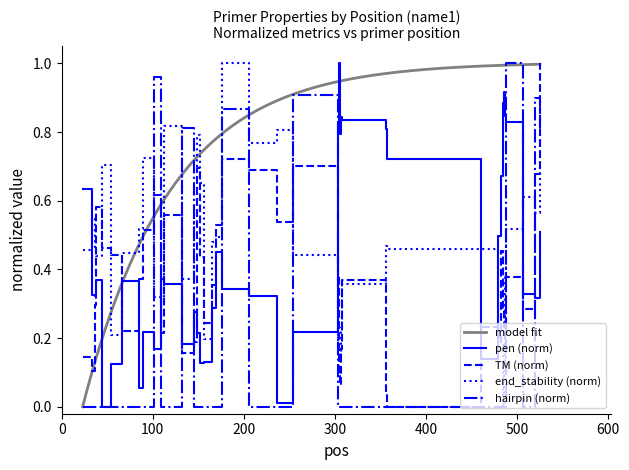

True or false: pen (norm) and end_stability (norm) intersect in this chart.

True